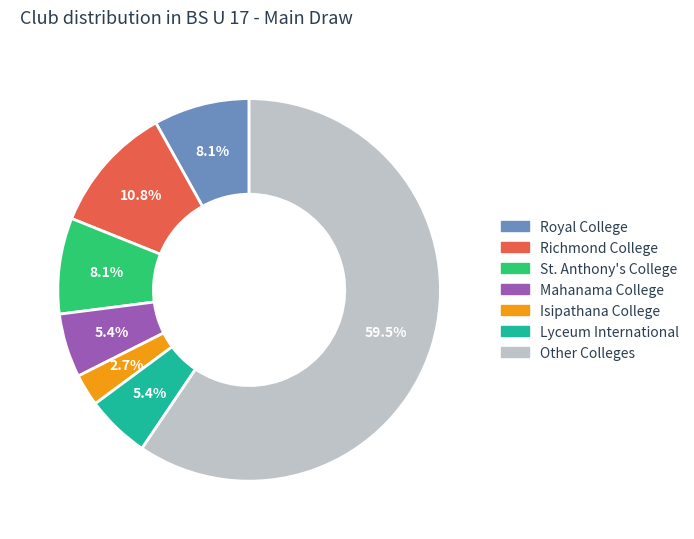

Is there a majority slice in this chart?

Yes